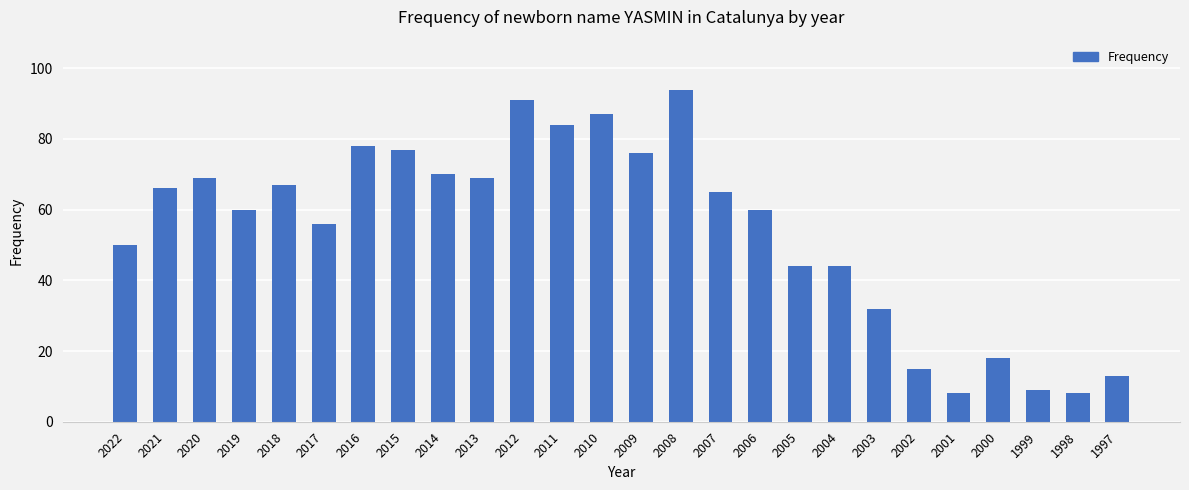

How many values are below 65?

13